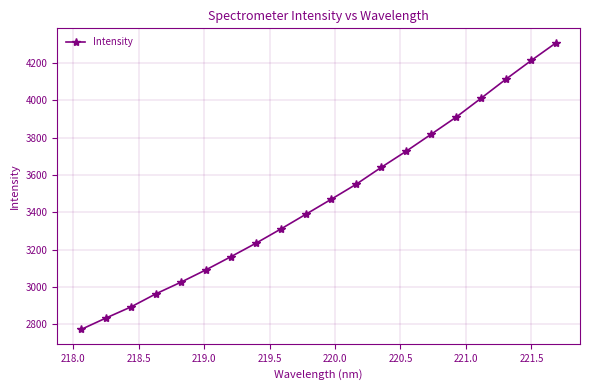

What is the difference between the maximum and minimum values?

1534.8